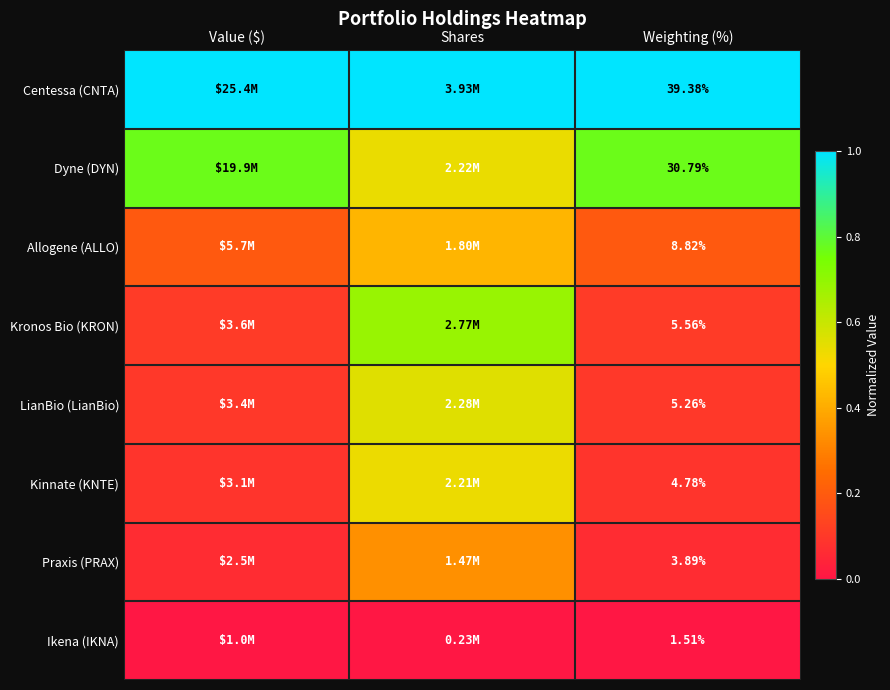

Rank the series at Value ($) from highest to lowest value.

Centessa (CNTA), Dyne (DYN), Allogene (ALLO), Kronos Bio (KRON), LianBio (LianBio), Kinnate (KNTE), Praxis (PRAX), Ikena (IKNA)